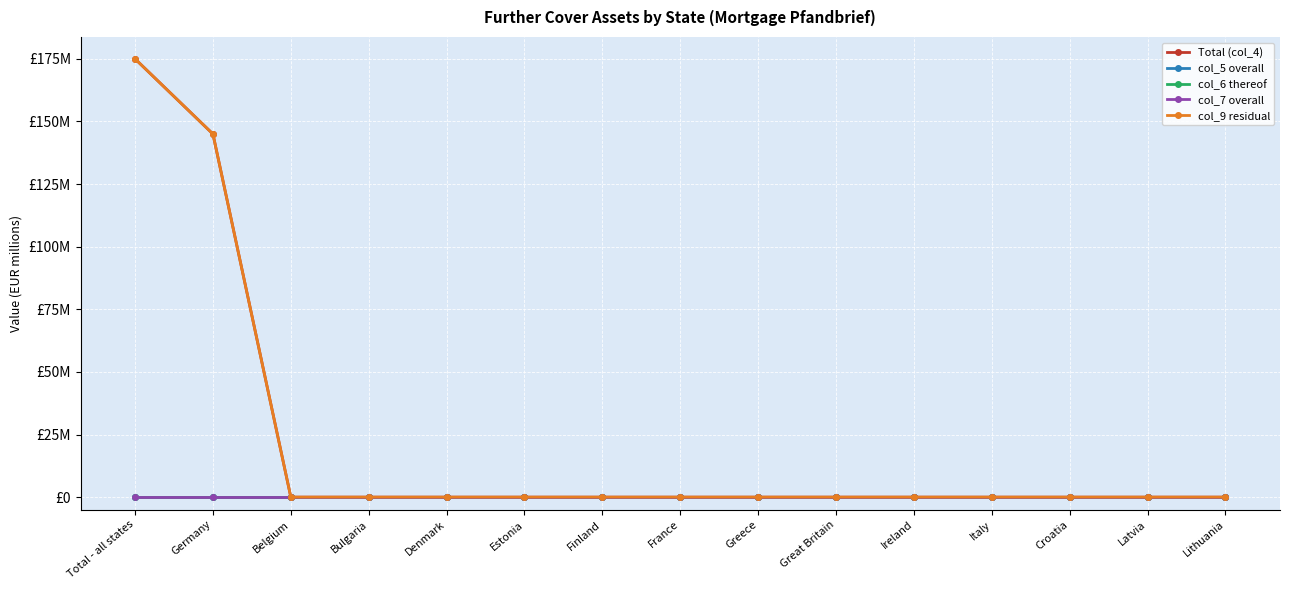

Does the chart have visible grid lines?

Yes